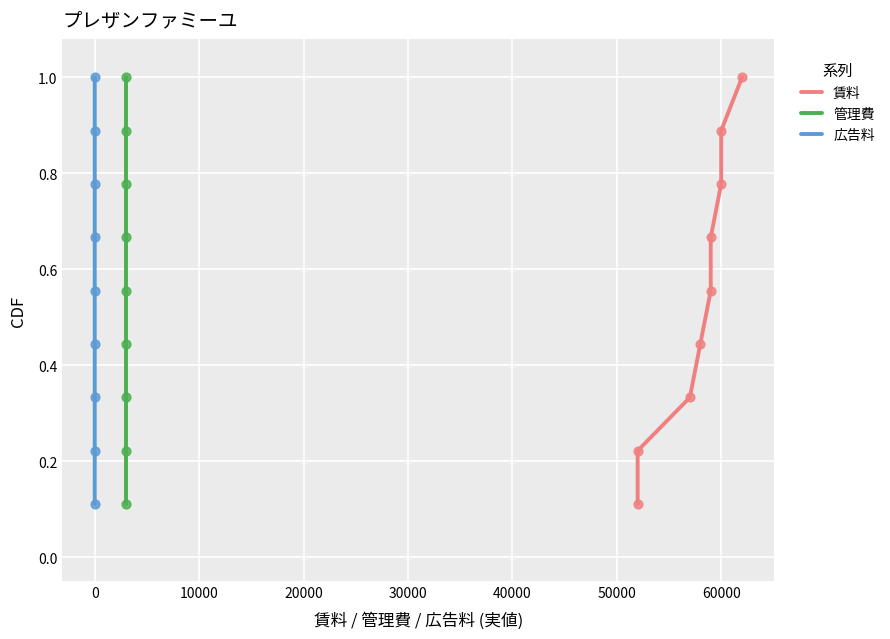

Which series has the widest spread of Y values?

賃料